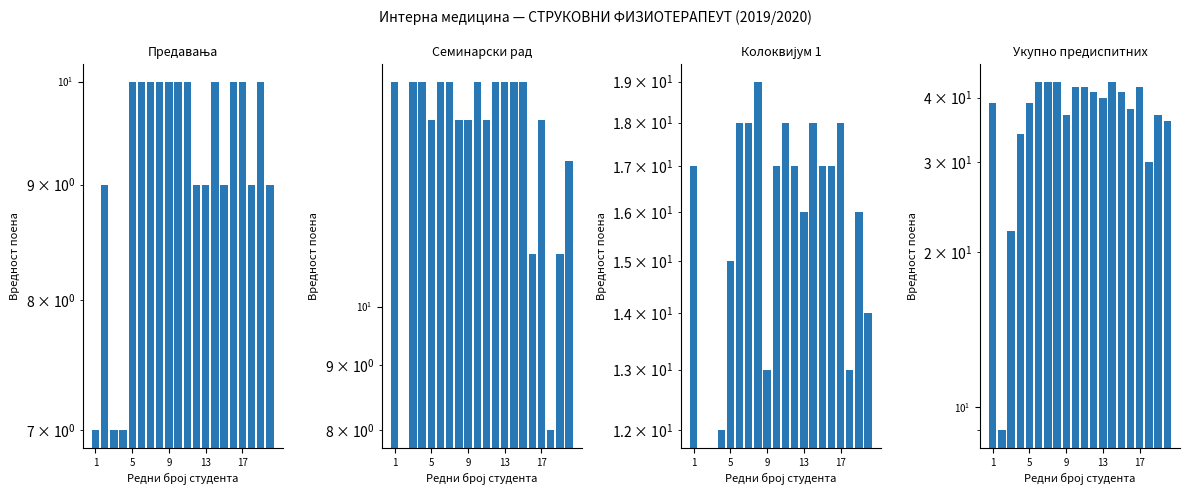

What is the sum of all Укупно предиспитних values?

741